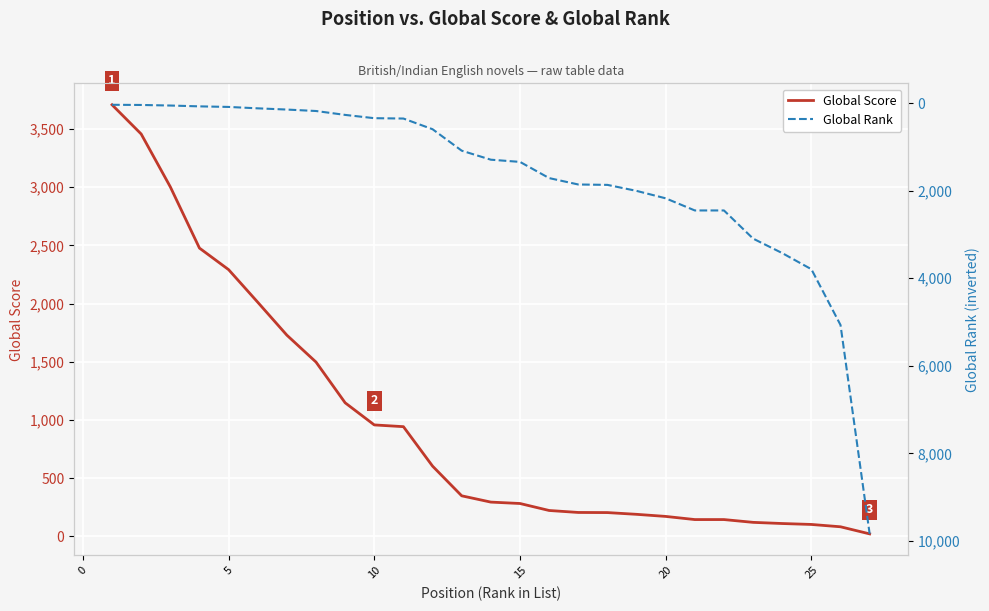

The value of Global Score at 15 is 282. True or false?

True